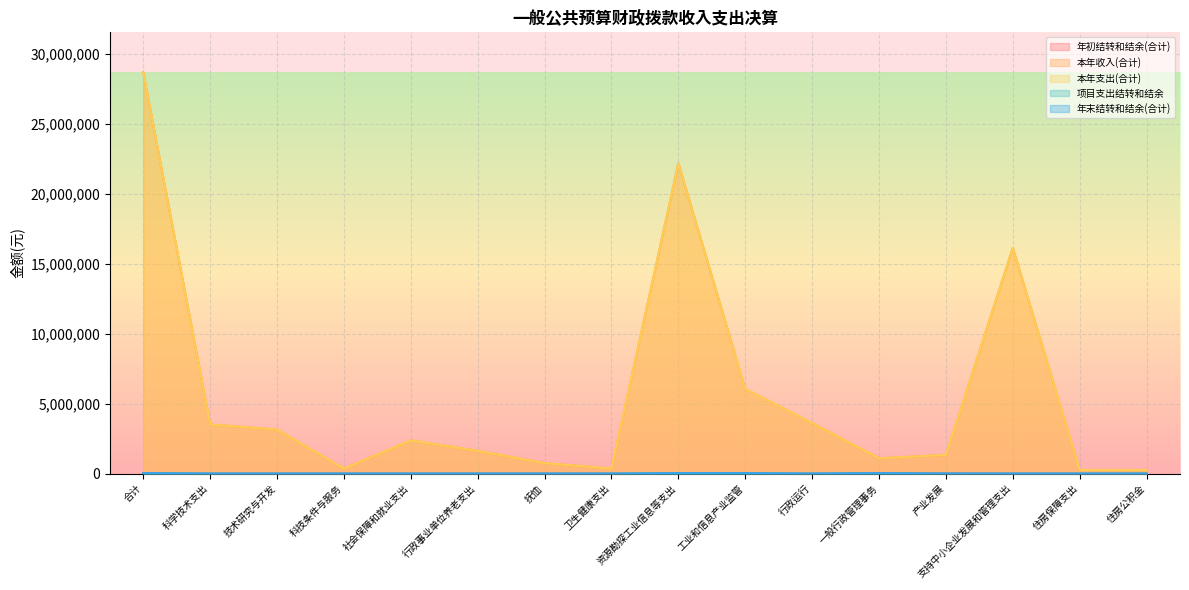

How many lines are shown in the chart?

5